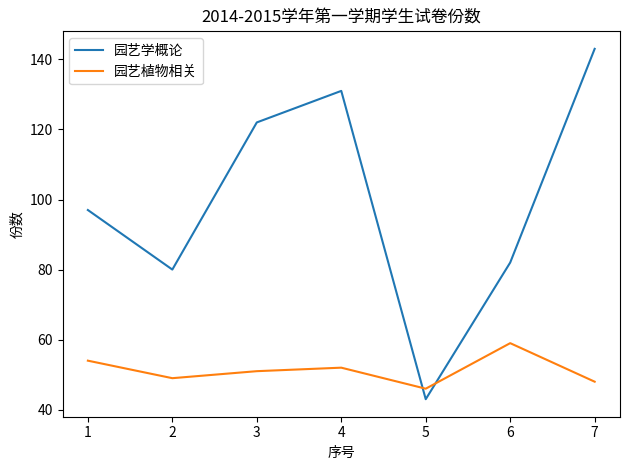

How many values in the 园艺植物相关 series are below 51?

3